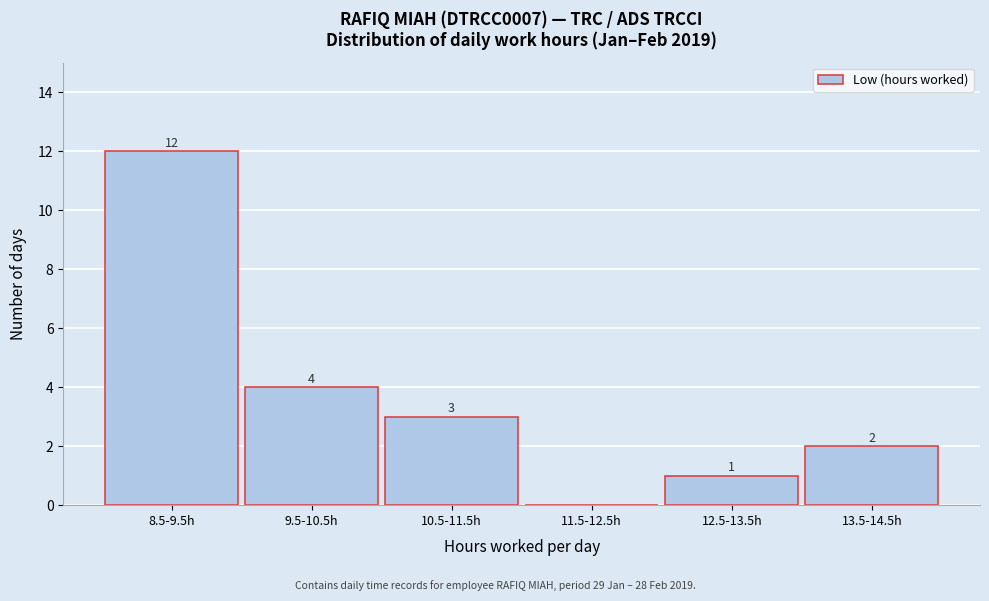

Reading right to left, extract all data points from this chart.

13.5-14.5h=2	12.5-13.5h=1	11.5-12.5h=0	10.5-11.5h=3	9.5-10.5h=4	8.5-9.5h=12